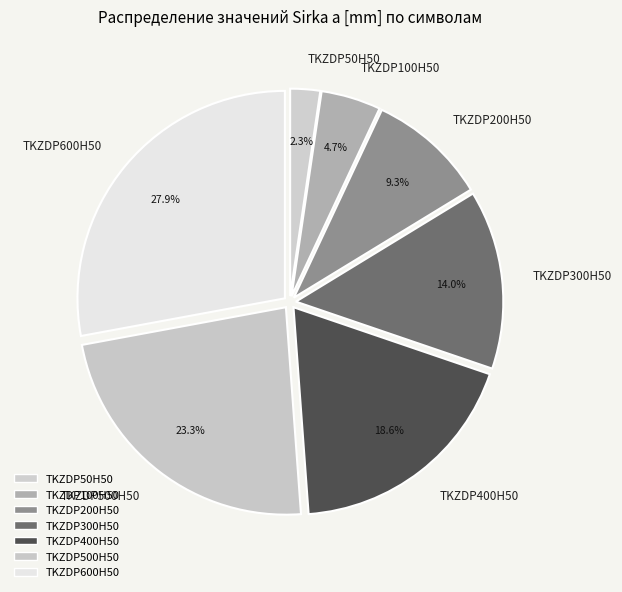

To the nearest percent, what is the difference between the TKZDP50H50 and TKZDP600H50 slice percentages?

26%